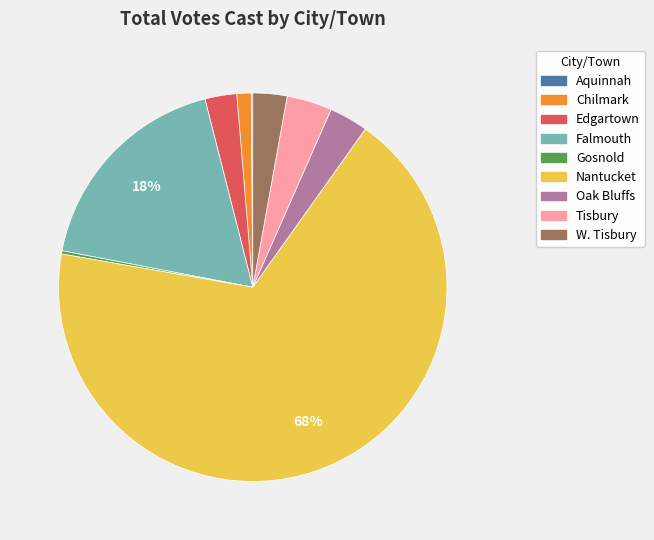

Does any single category account for the majority?

Yes